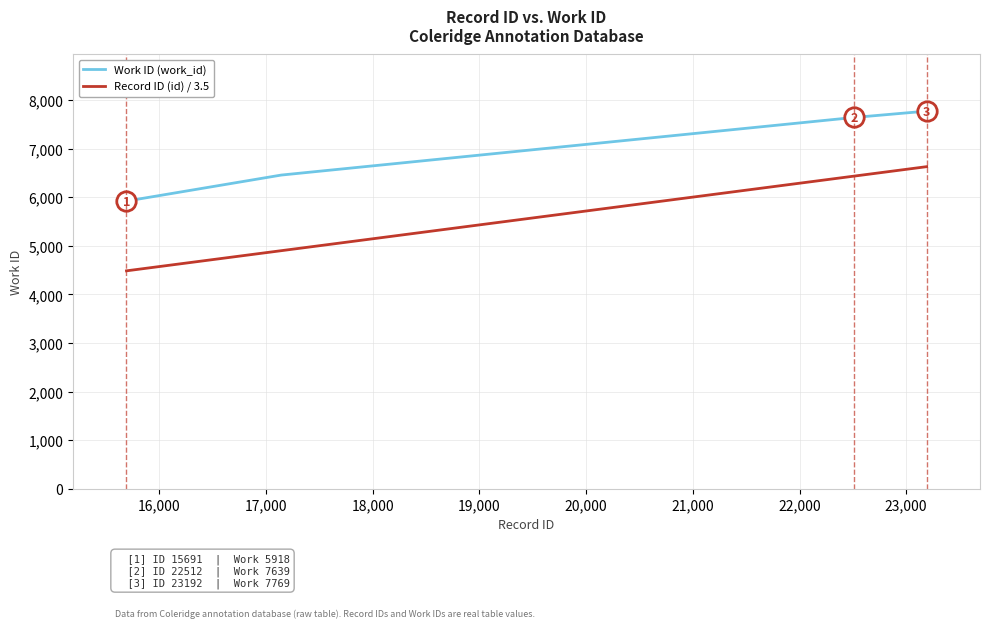

Which series has the widest spread of values?

Record ID (id) / 3.5